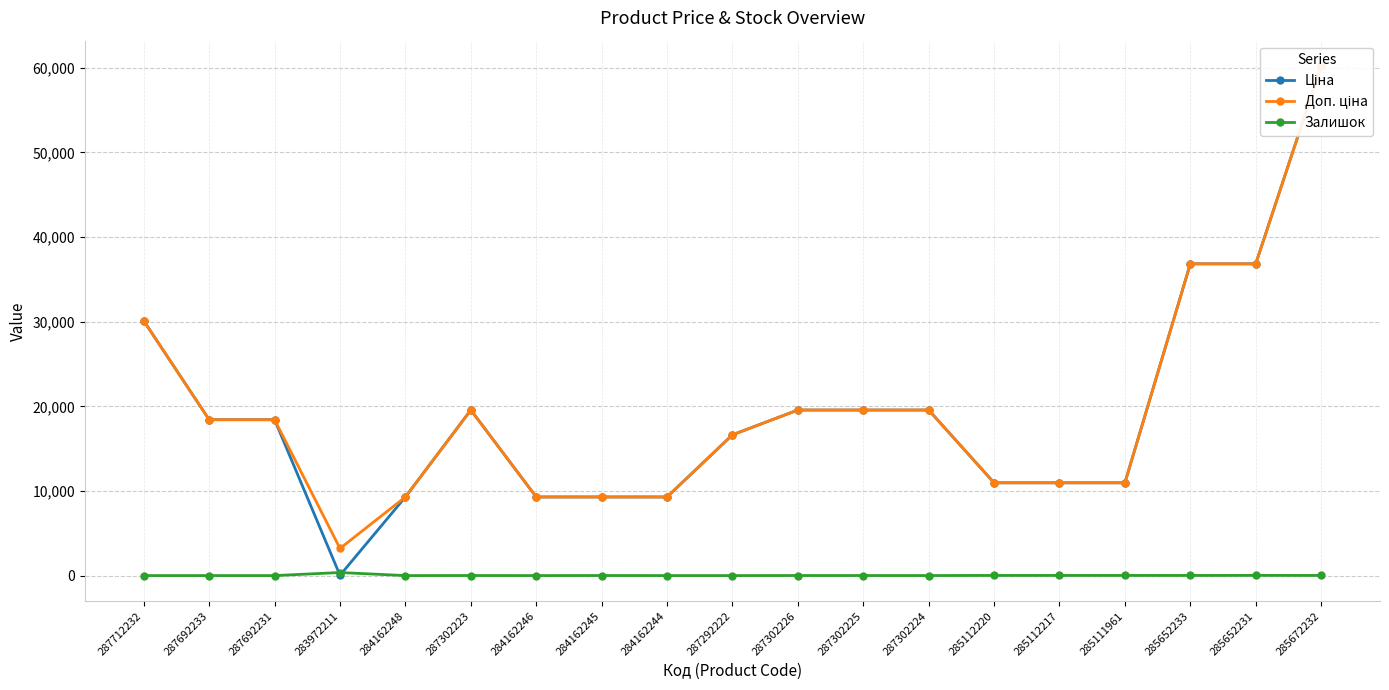

Which category has the highest value across all series?

285672232